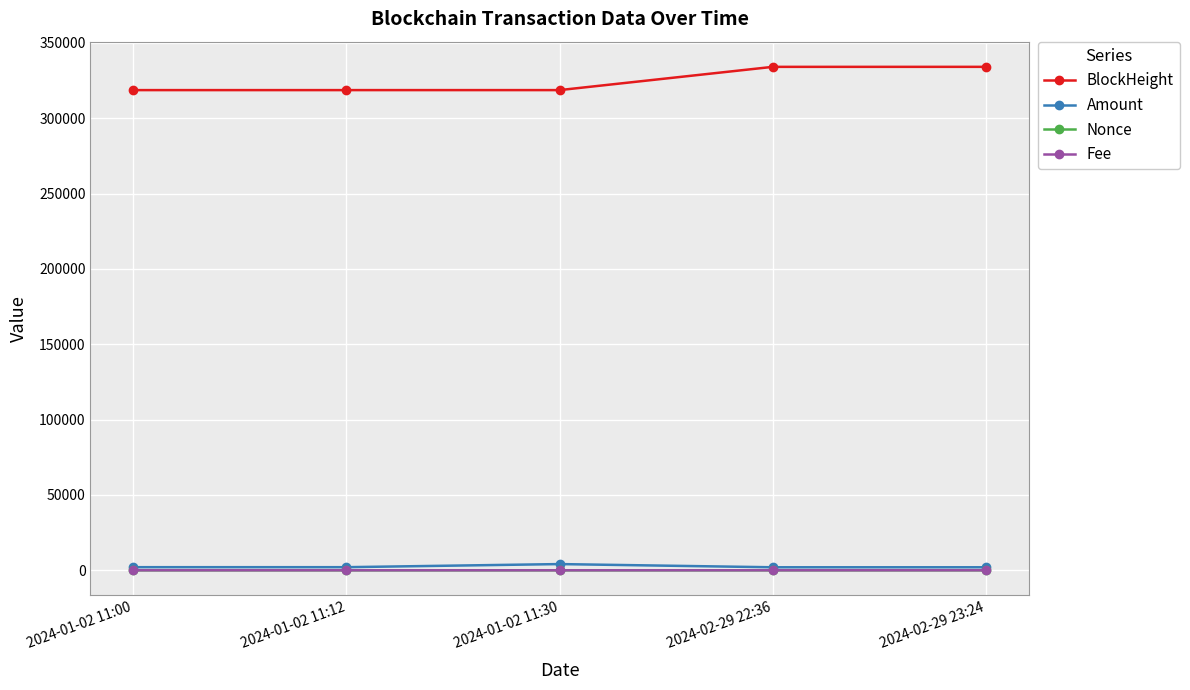

Which series has the largest total across all categories?

BlockHeight